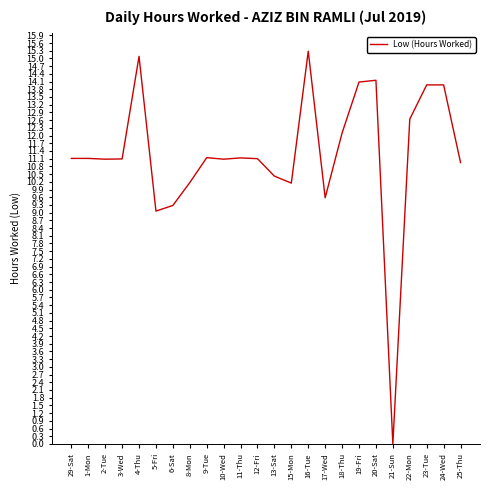

True or false: the data has more than 1 interior local peaks.

True